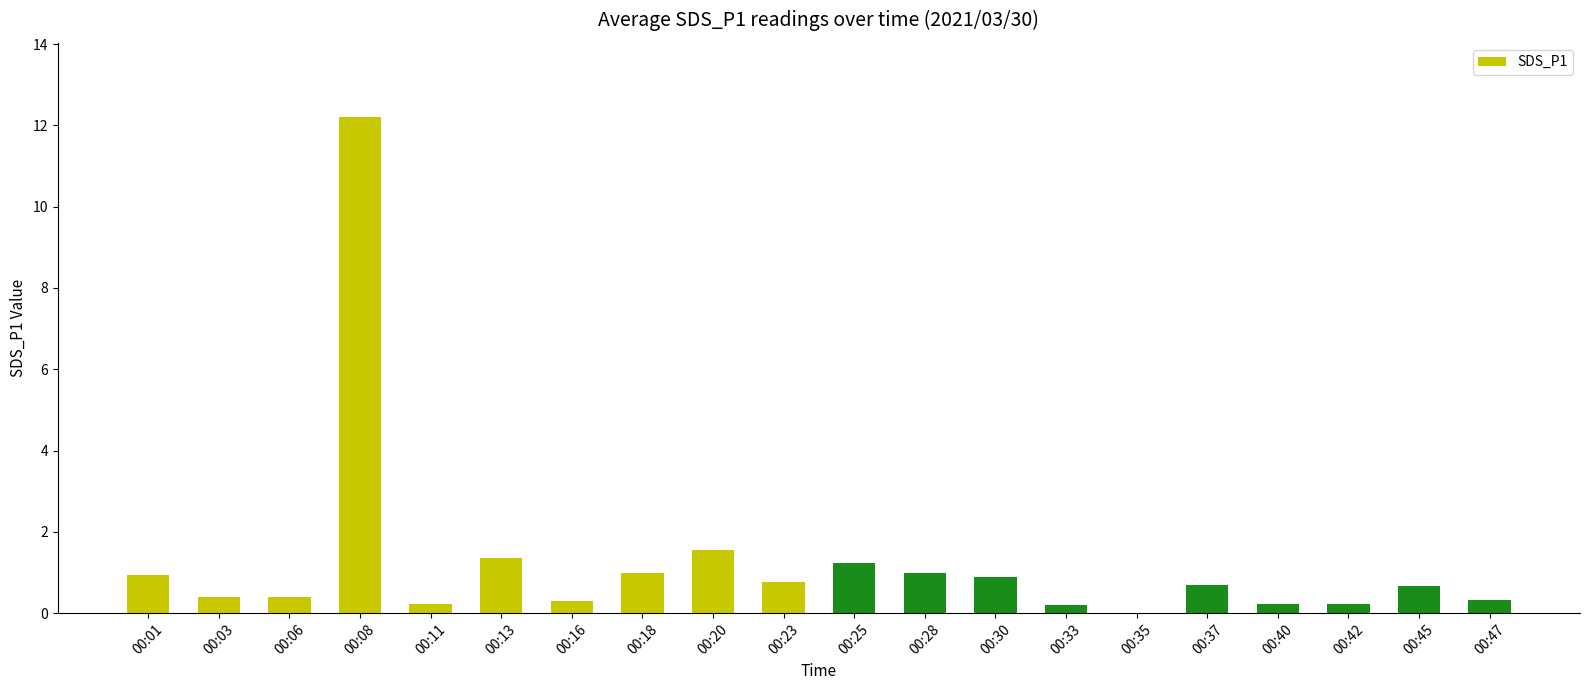

Which category has the highest value across all series?

00:08